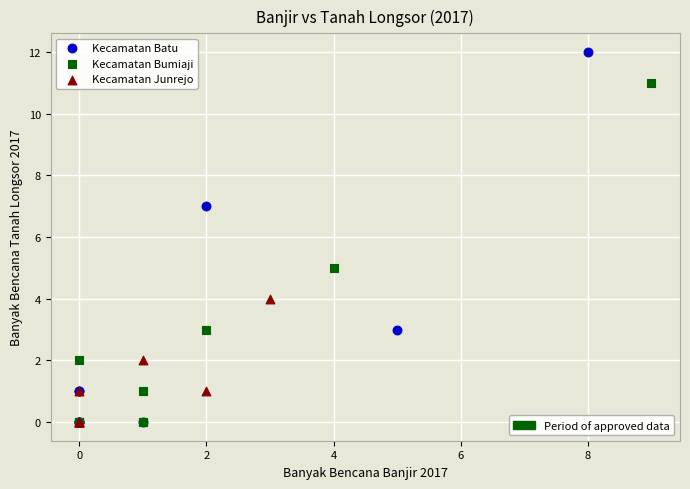

Which series has the largest Y range (max minus min)?

Kecamatan Batu